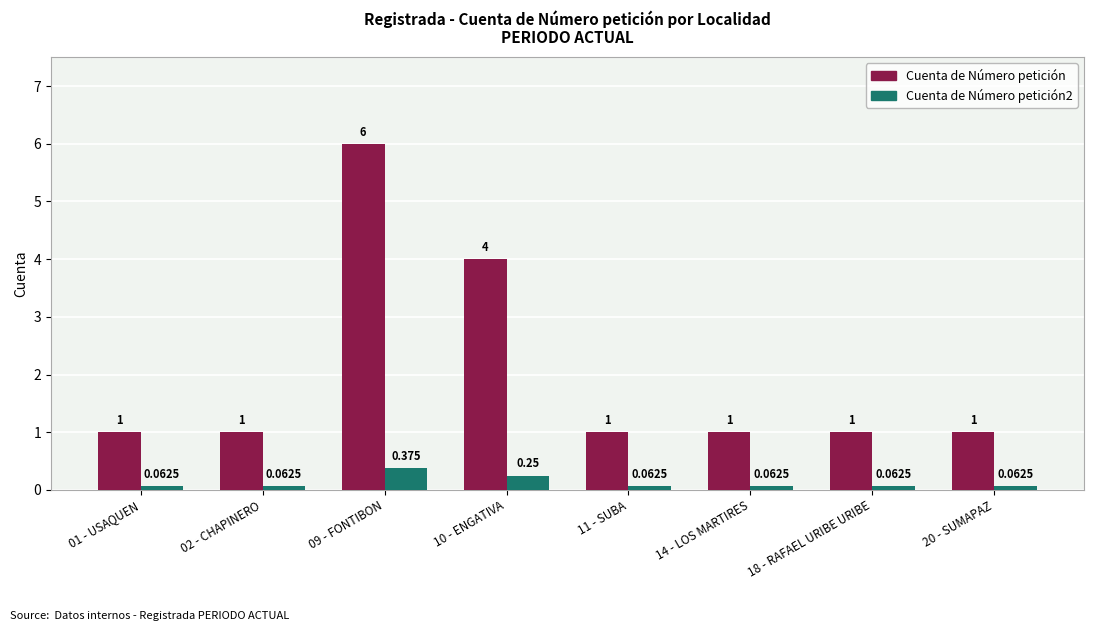

Are the bars horizontal?

No